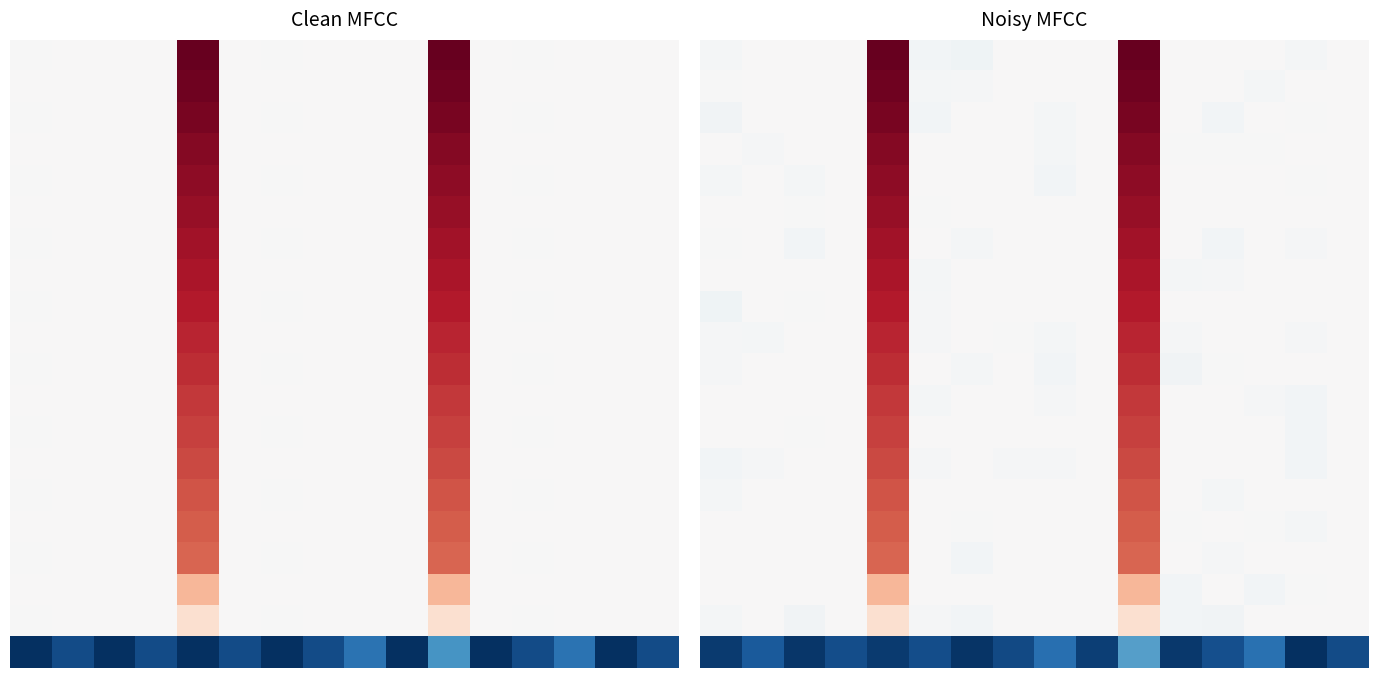

At which category is the sum across all series the highest?

10